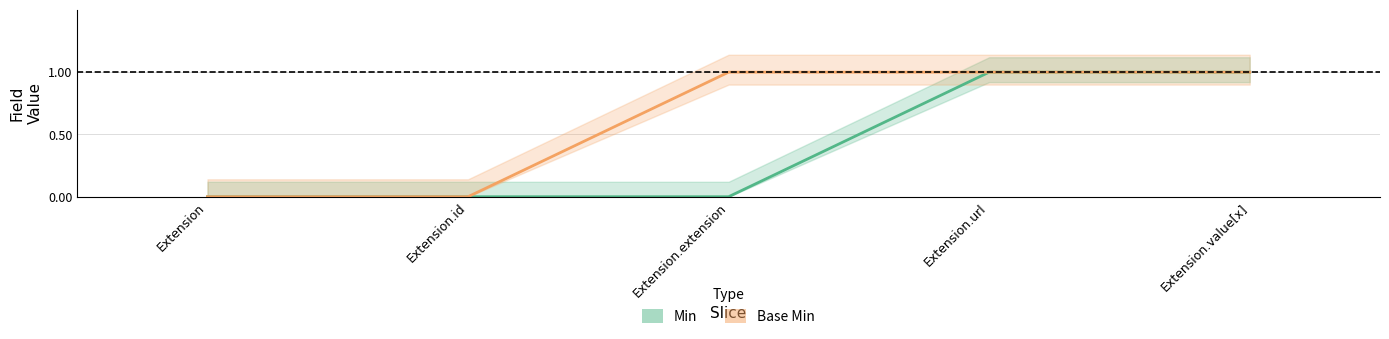

At which label is Base Min closest to 0?

Extension